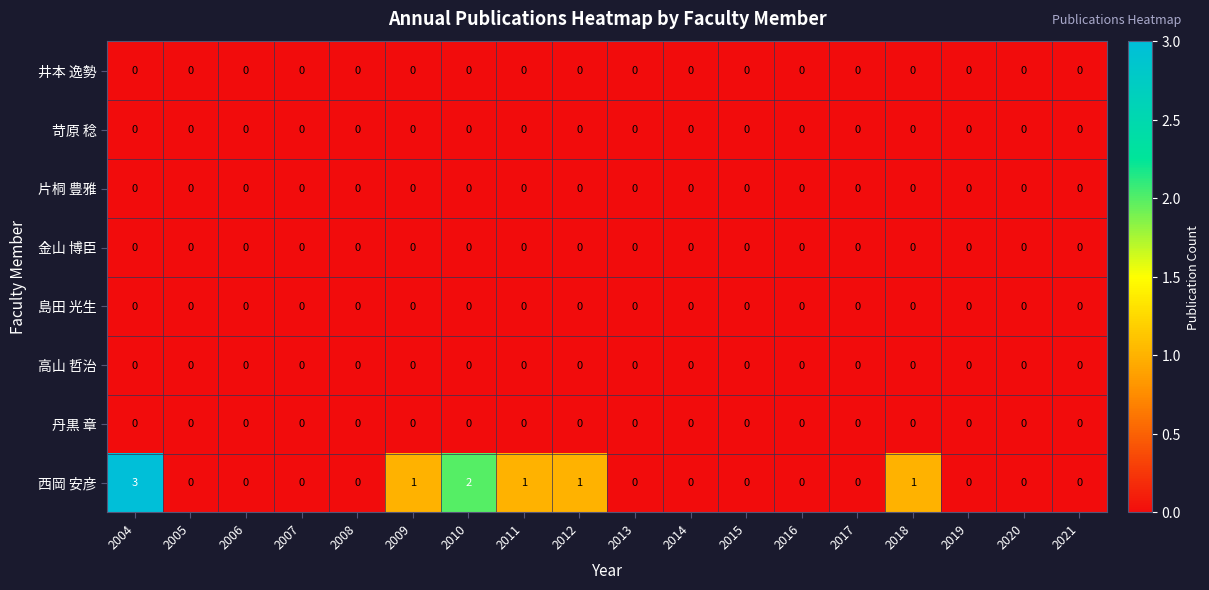

Which series has the largest total across all categories?

西岡 安彦